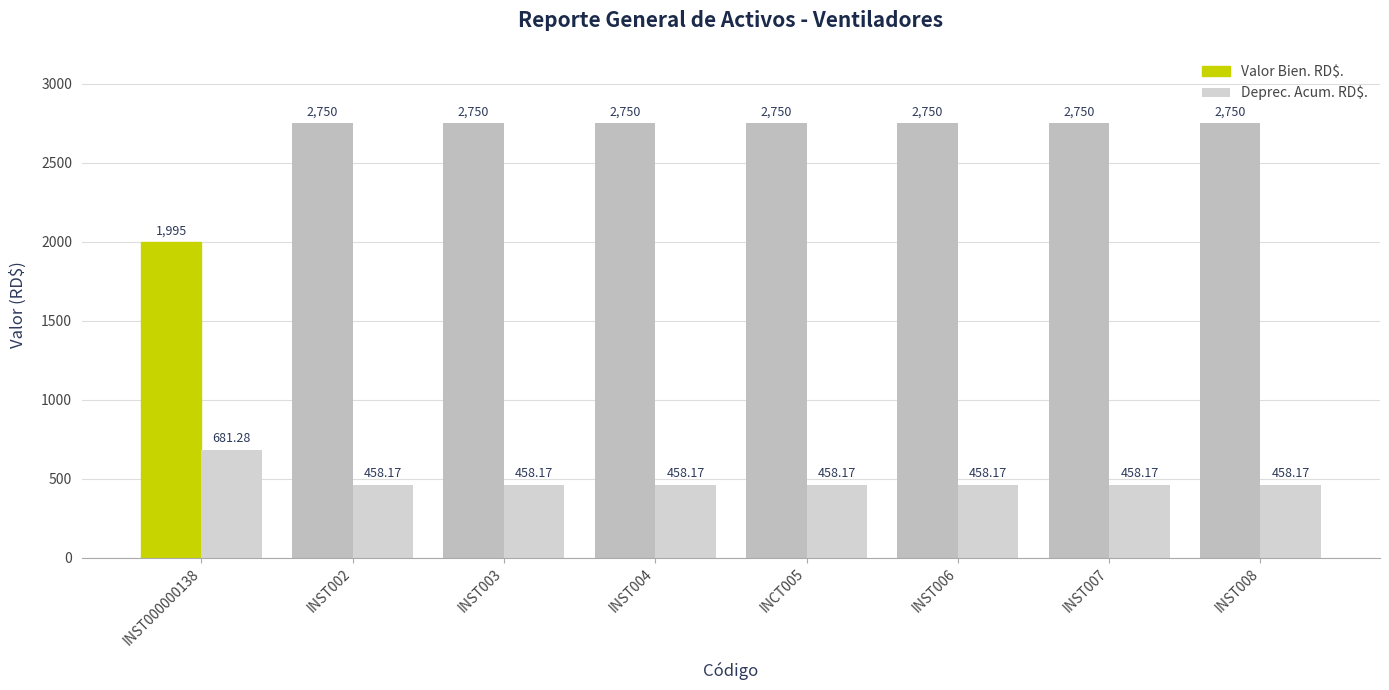

Read the Valor Bien. RD$. value at INST000000138.

1995.0